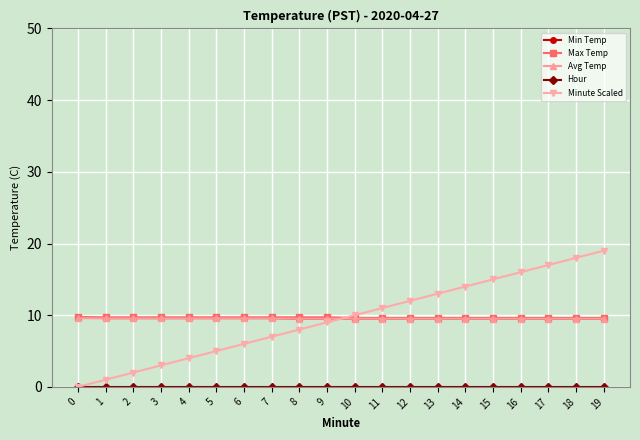

How many categories are shown in the chart?

20